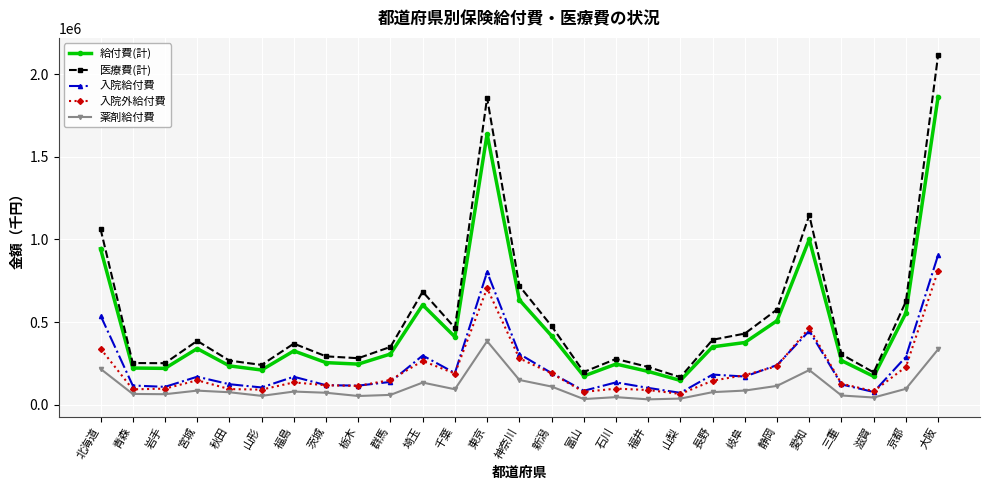

Is it true that 薬剤給付費 equals 32200.5 at 福井?

True